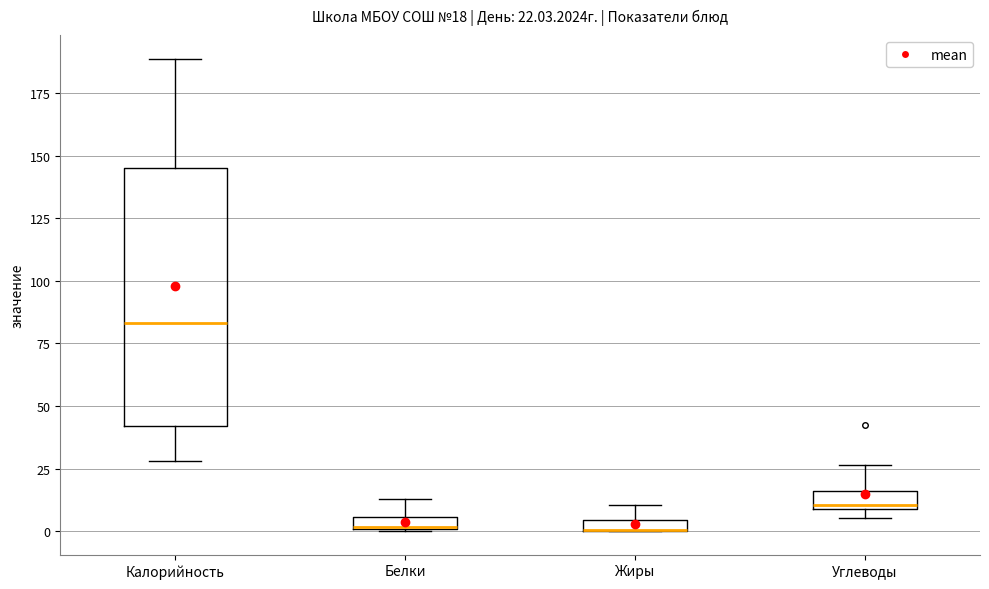

Which box is the tallest, from its lower edge to its upper edge?

Калорийность